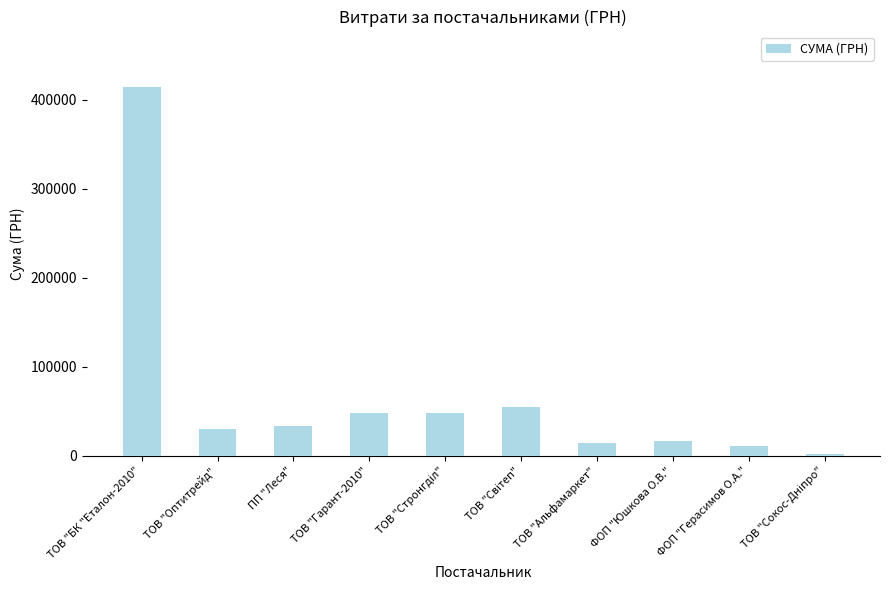

What is the greatest value displayed?

414430.6